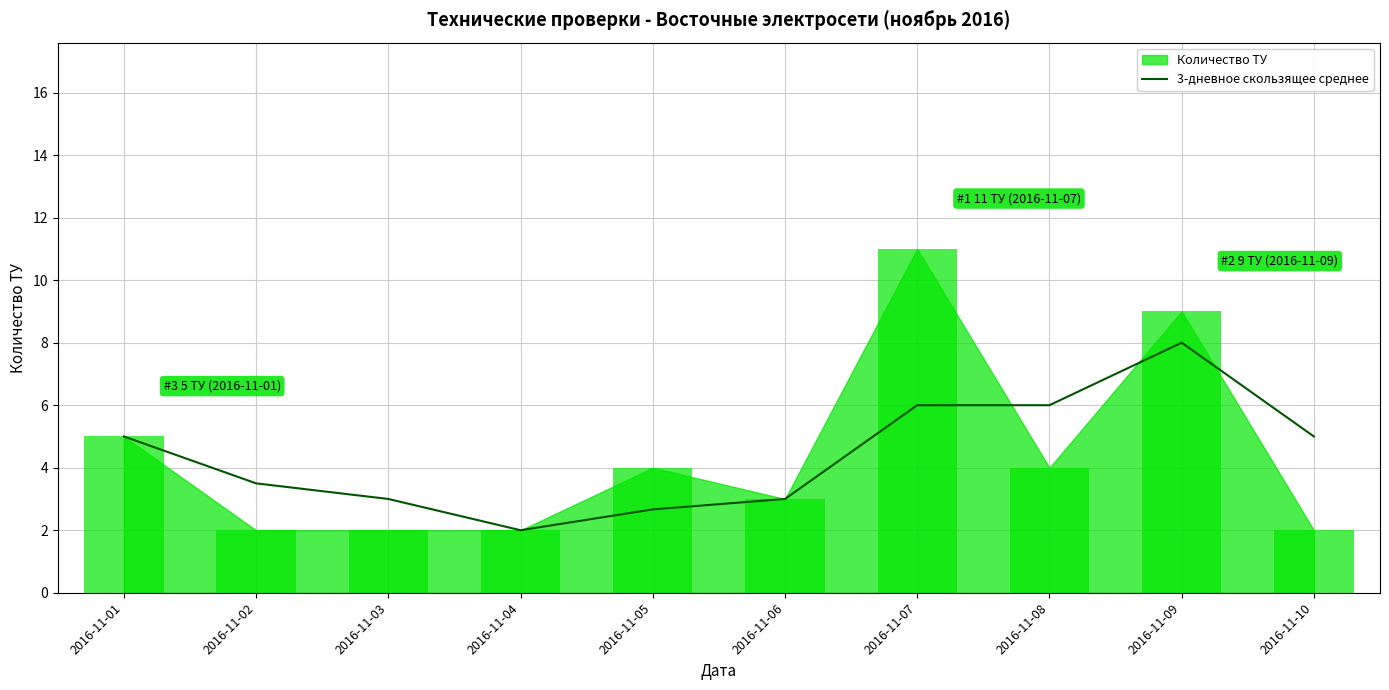

At which category does the chart reach its peak across all series?

2016-11-09